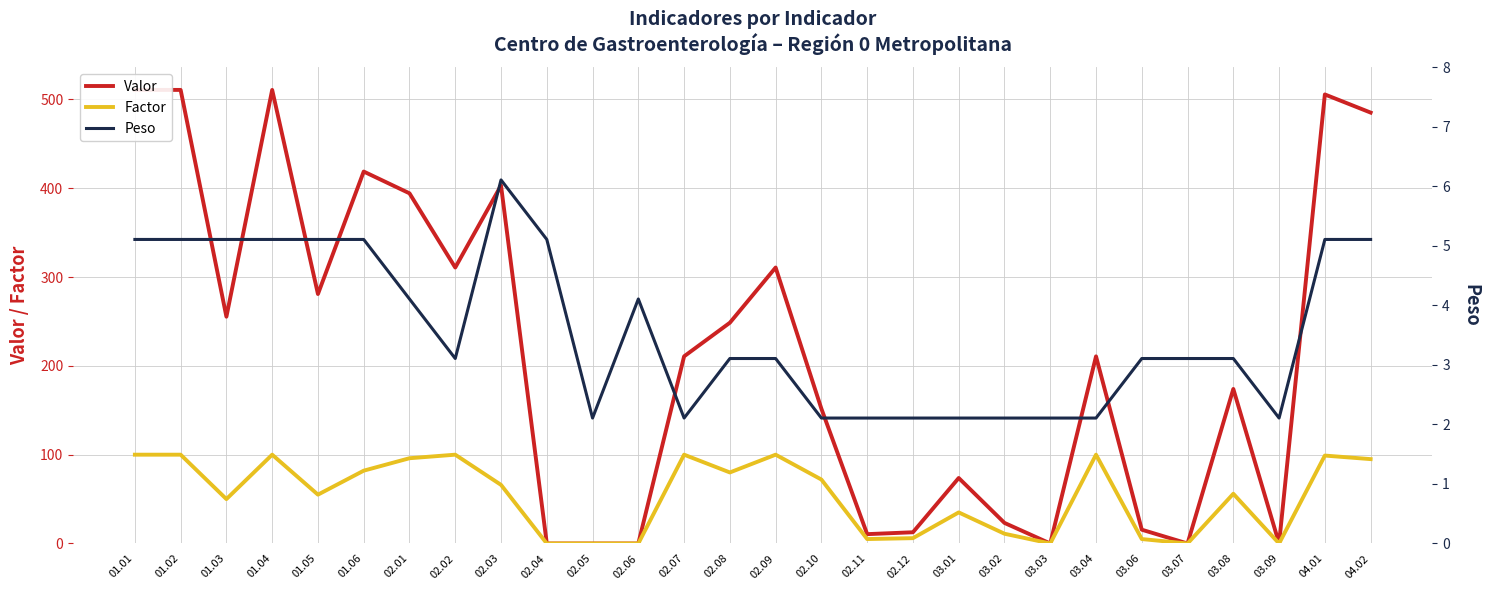

Where is Valor nearest to the value 255?

01.03